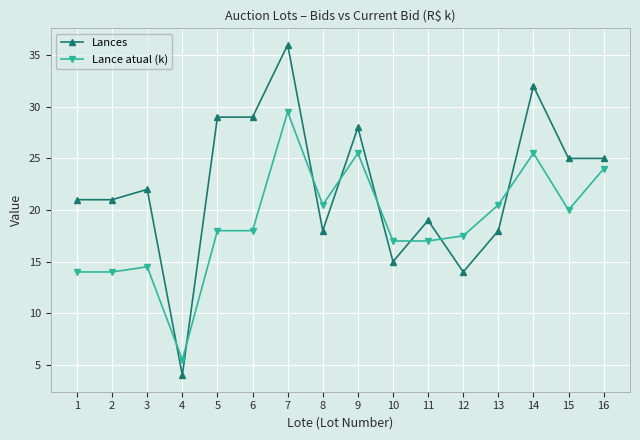

Reading left to right, extract all data points from this chart.

Lances: 1=21.0	2=21.0	3=22.0	4=4.0	5=29.0	6=29.0	7=36.0	8=18.0	9=28.0	10=15.0	11=19.0	12=14.0	13=18.0	14=32.0	15=25.0	16=25.0
Lance atual (k): 1=14.0	2=14.0	3=14.5	4=5.5	5=18.0	6=18.0	7=29.5	8=20.5	9=25.5	10=17.0	11=17.0	12=17.5	13=20.5	14=25.5	15=20.0	16=24.0